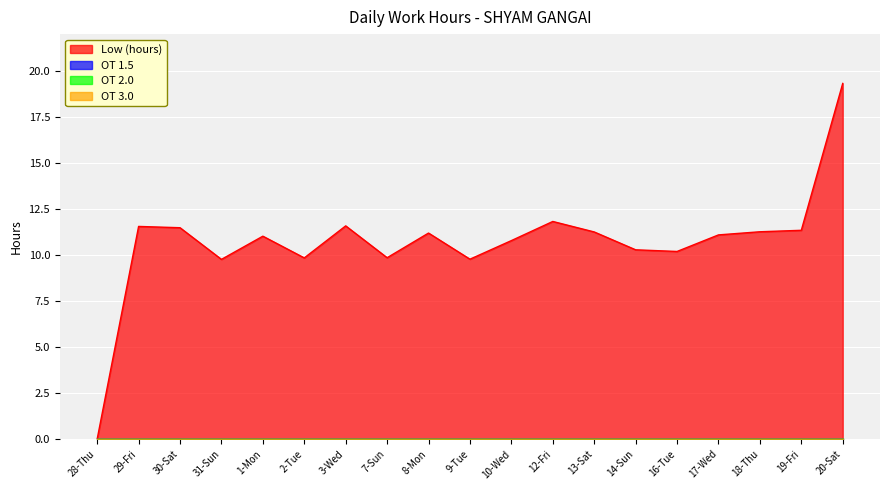

What is the spread (max minus min) of values at 16-Tue?

10.2